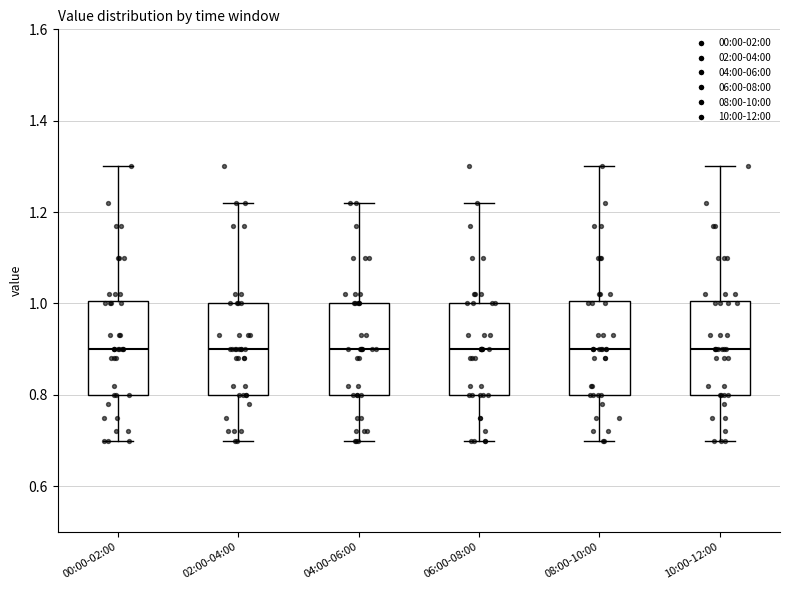

Where does the upper whisker of the box for 04:00-06:00 end on the y-axis? The values are not printed on the chart, so give them approximately, as read against the axis.

1.22